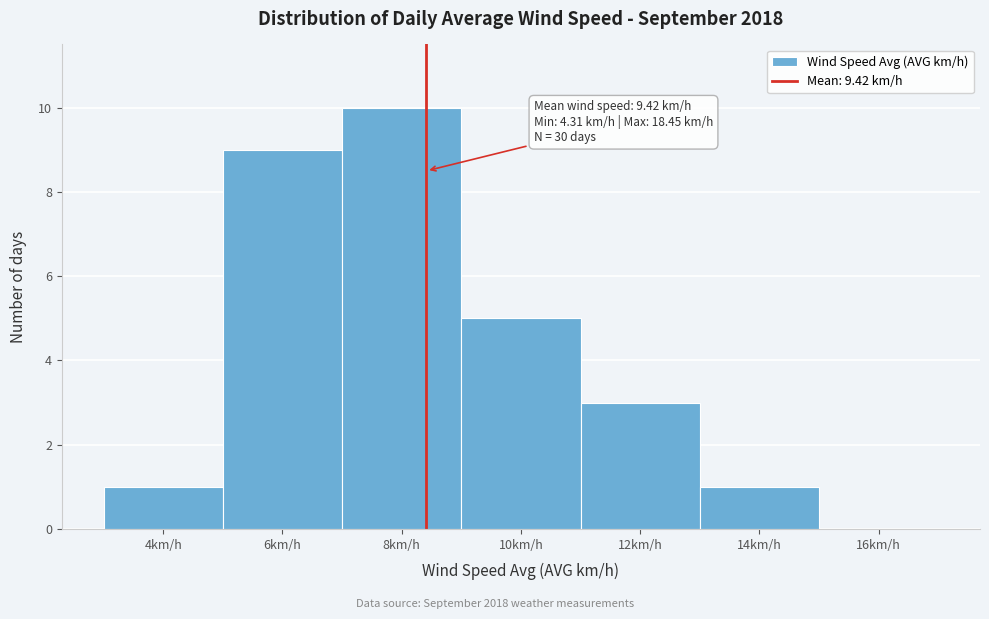

Reading left to right, what are all the values shown in this chart?

4km/h=1	6km/h=9	8km/h=10	10km/h=5	12km/h=3	14km/h=1	16km/h=0